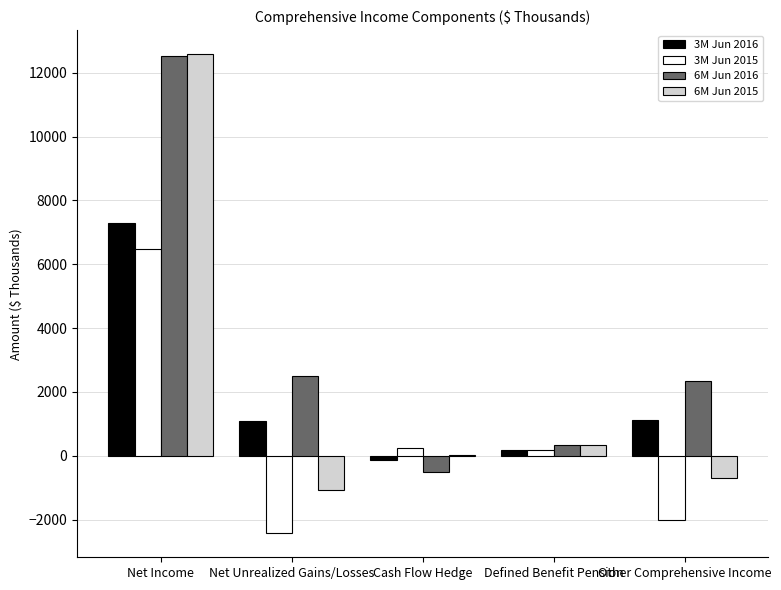

Are the bars horizontal?

No